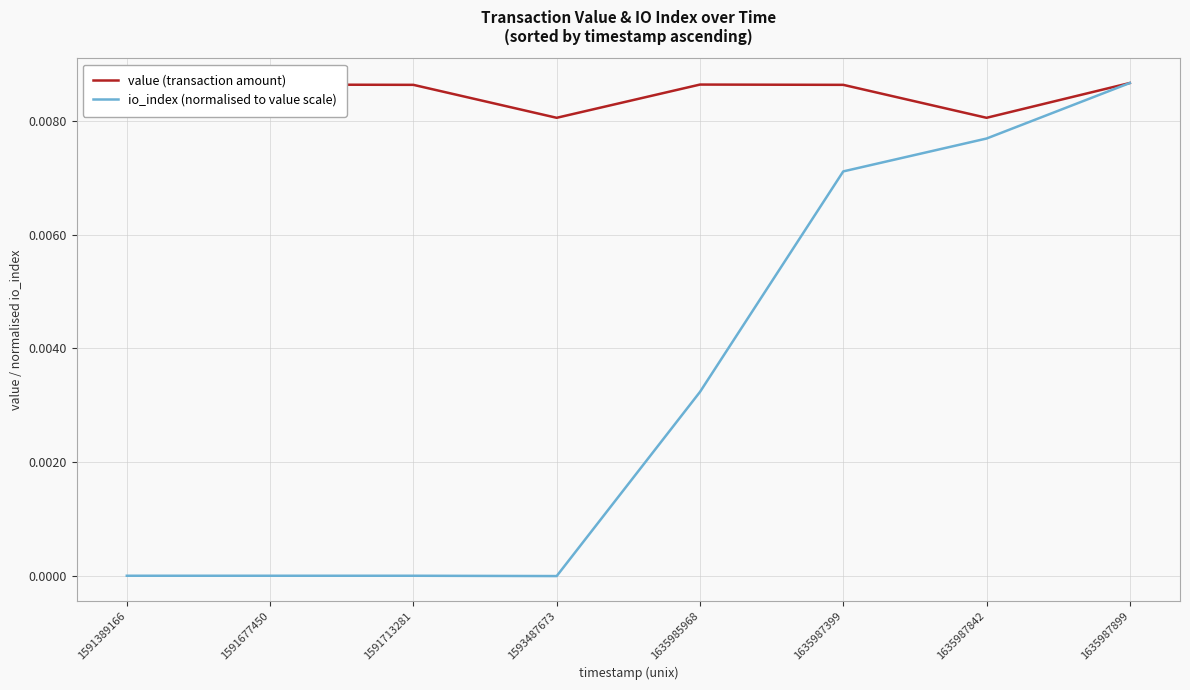

How many interior local valleys does the io_index (normalised to value scale) series have?

1